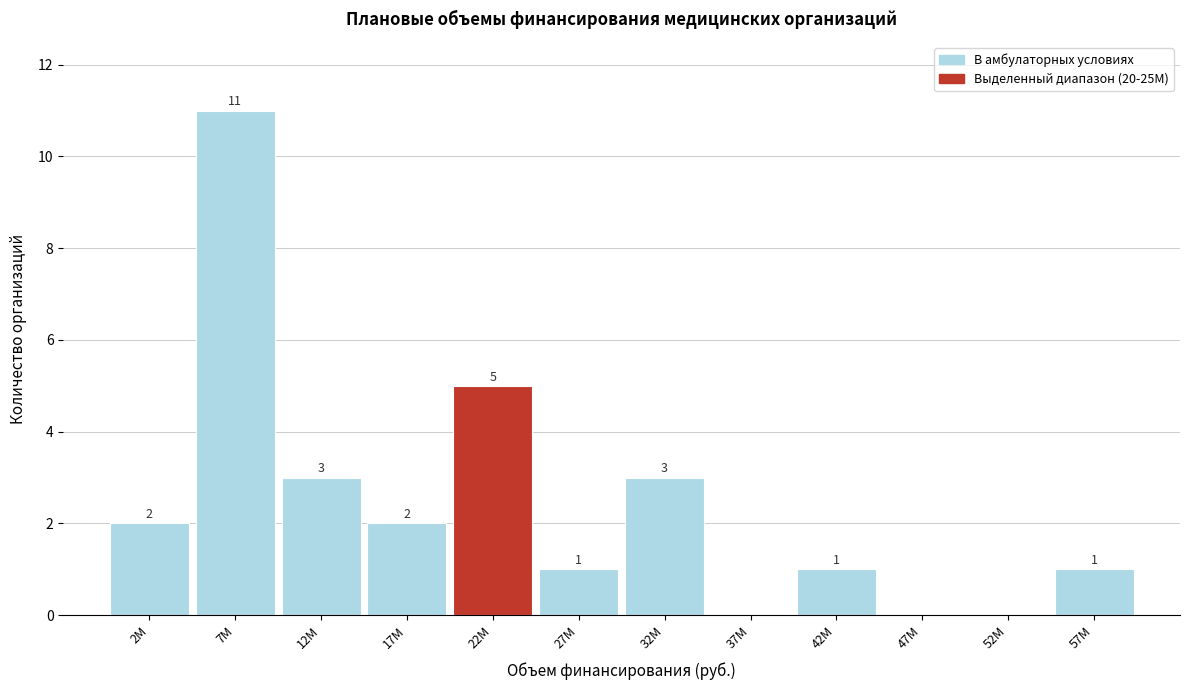

Reading left to right, list all the values displayed in this chart.

2M=2	7M=11	12M=3	17M=2	22M=5	27M=1	32M=3	37M=0	42M=1	47M=0	52M=0	57M=1